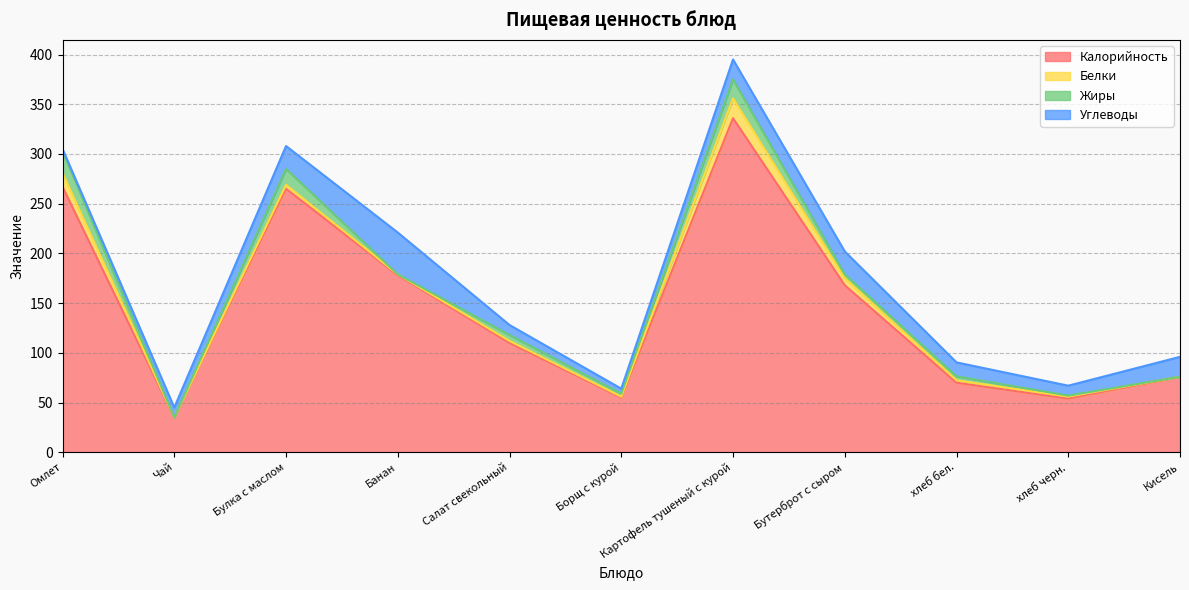

True or false: Жиры has a value of -9.7 at Банан.

False